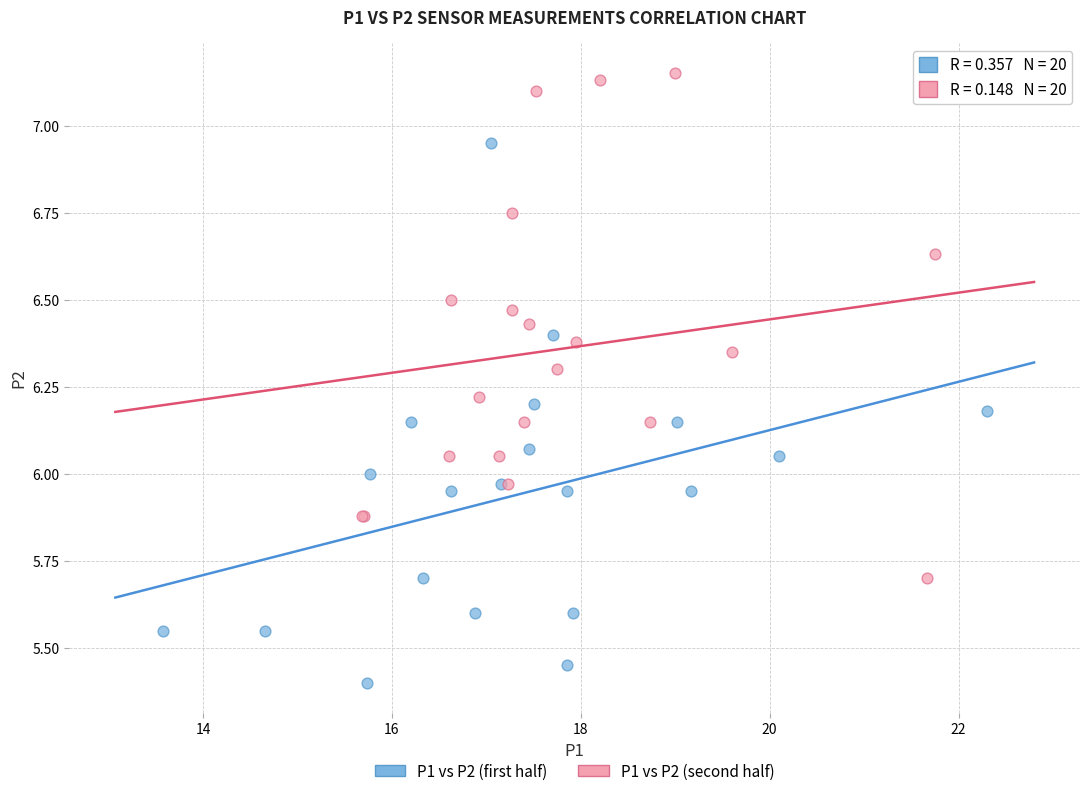

Which series reaches the minimum Y coordinate?

P1 vs P2 (first half)